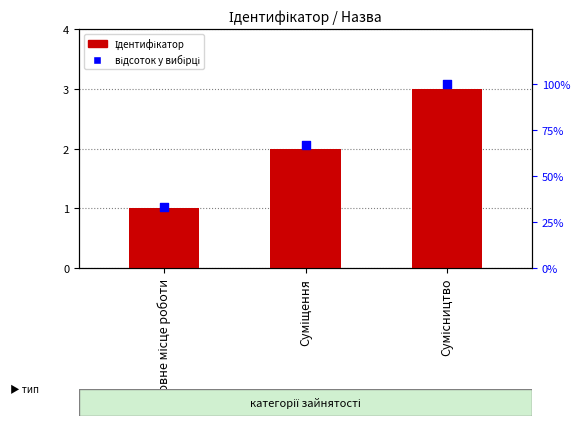

Which series reaches the maximum Y coordinate?

відсоток у вибірці